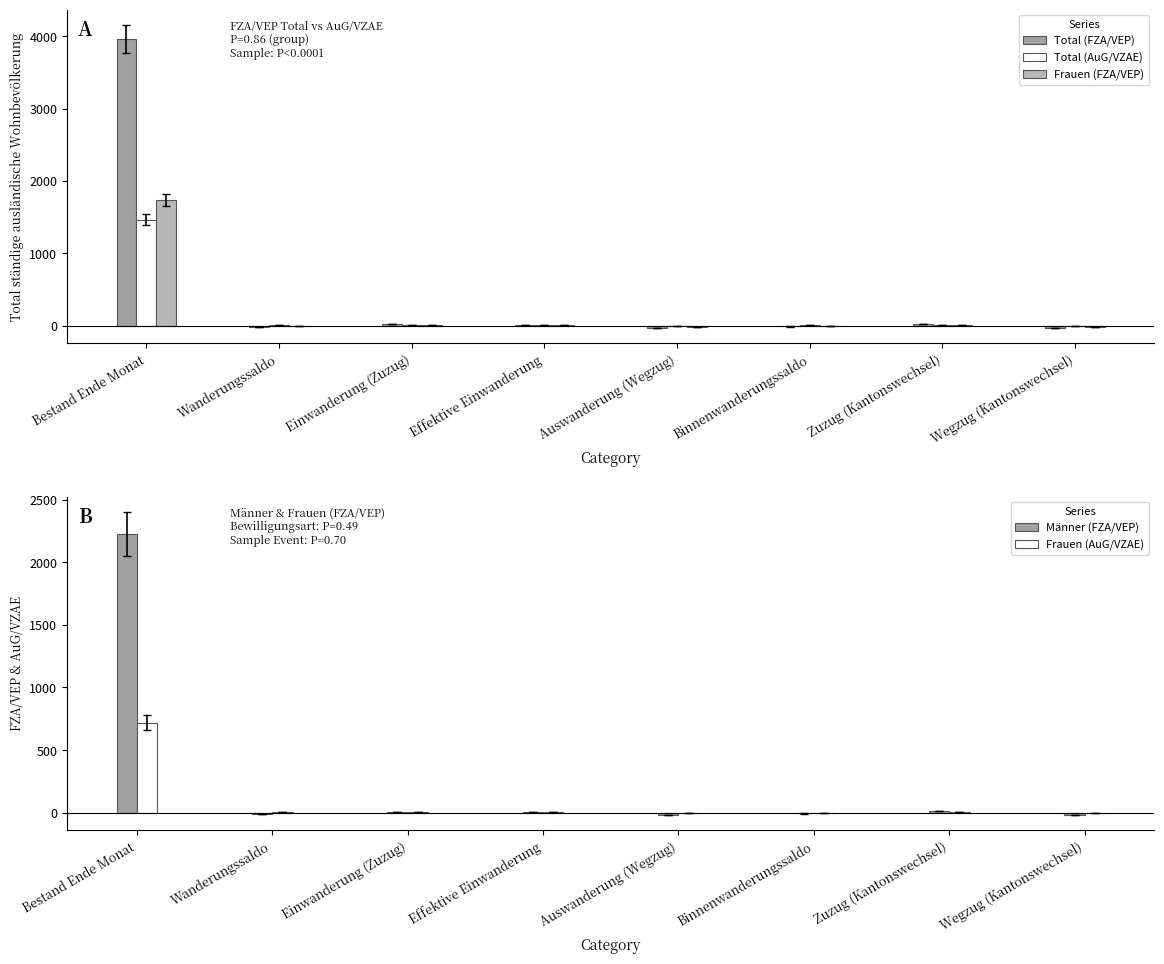

What is the maximum value for Total (AuG/VZAE)?

1466